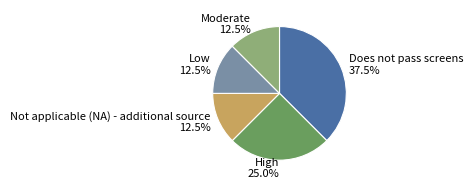

Between Not applicable (NA) - additional source and High, which is larger?

High